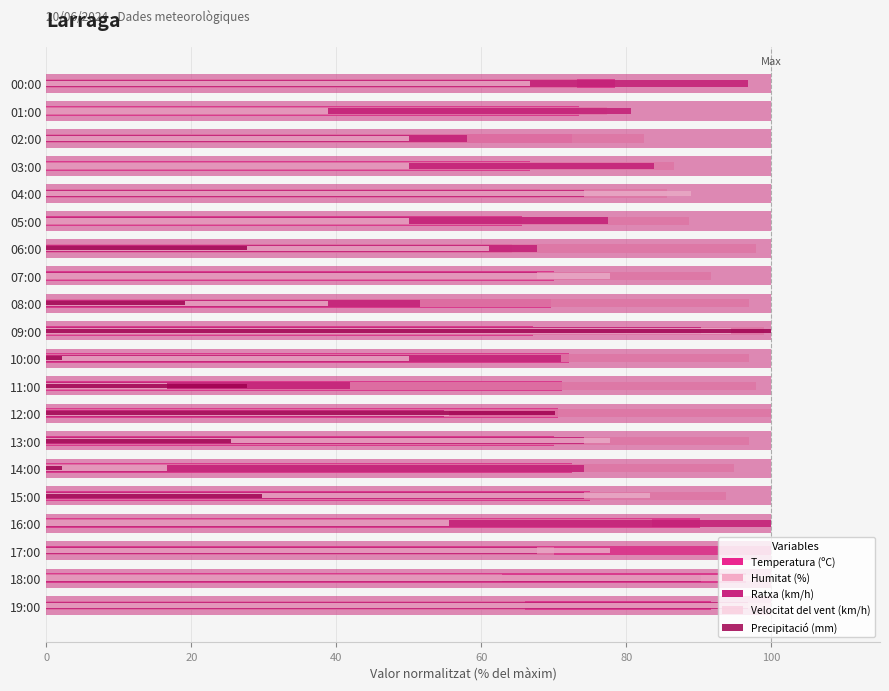

How many series are shown in this chart?

5